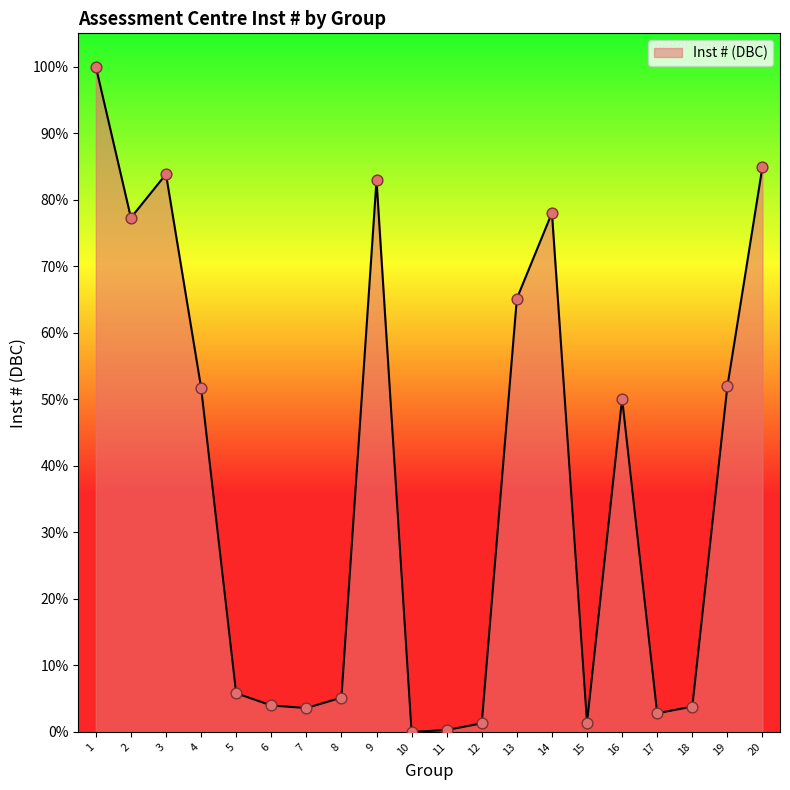

Which has a higher value, 17 or 19?

19